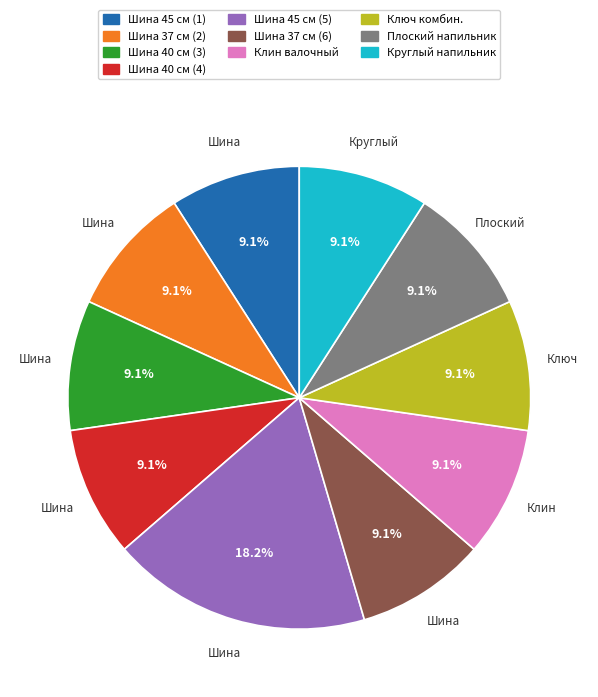

Is there a majority slice in this chart?

No